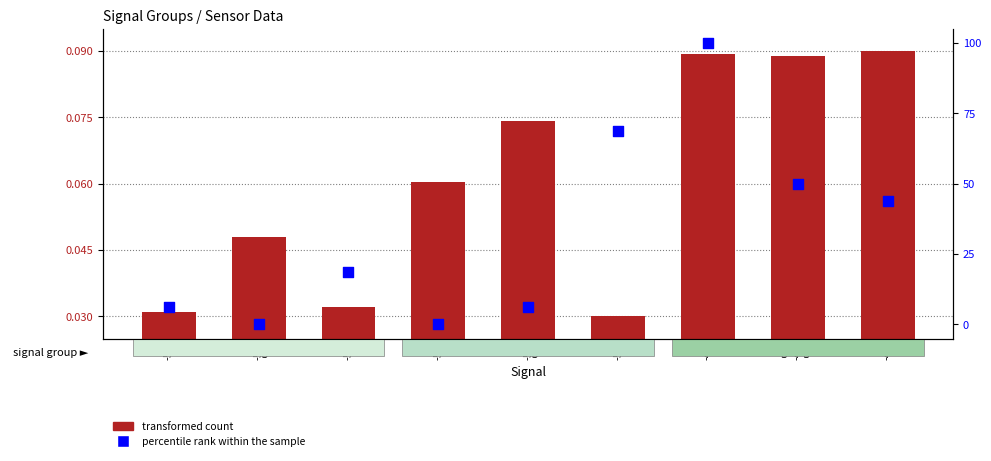

Is the value of percentile rank within the sample at -55 greater than the value of transformed count at -52?

Yes